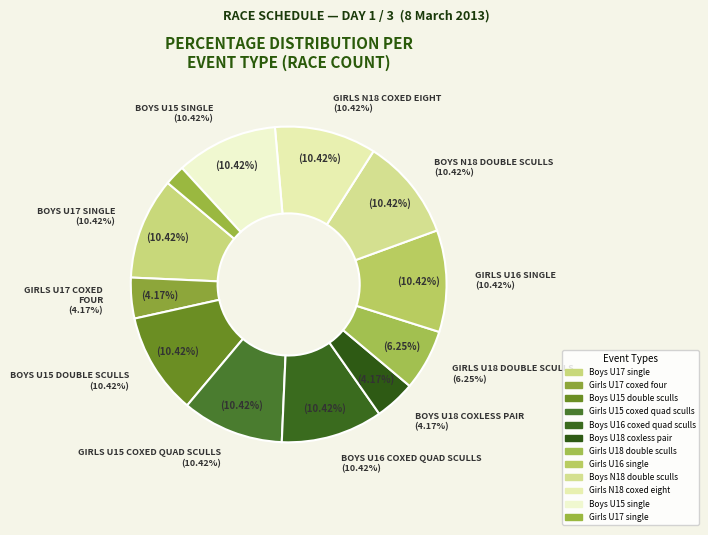

What percentage is NOT represented by Girls N18 coxed eight?

89.6%